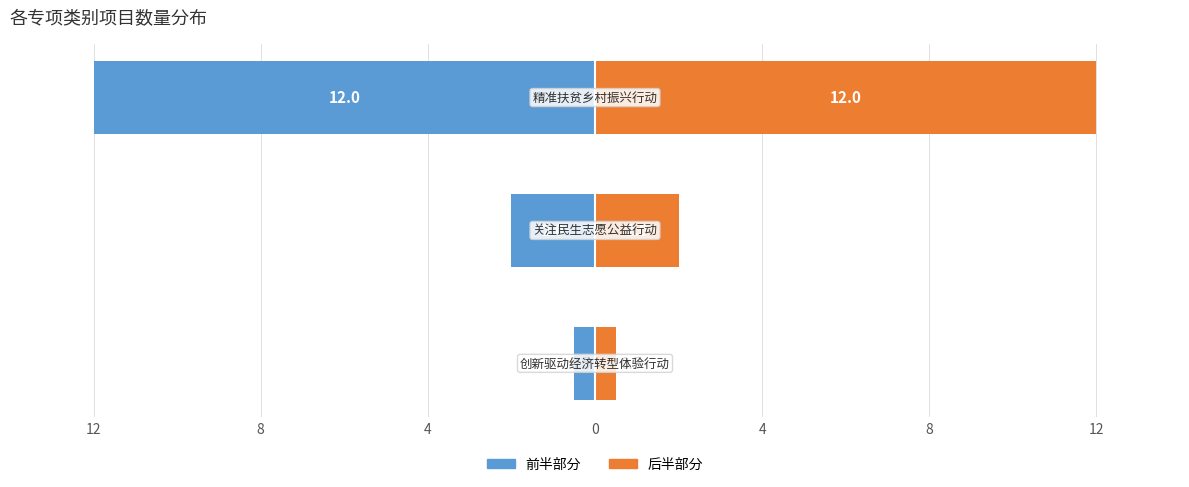

Reading left to right, list all the values displayed in this chart.

前半部分: 12=-0.5	8=-2.0	4=-12.0
后半部分: 12=0.5	8=2.0	4=12.0